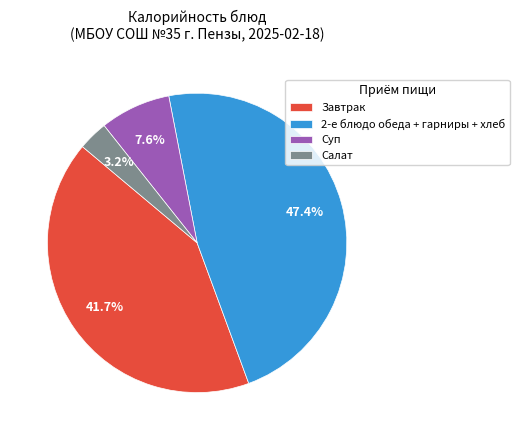

Which category has the smallest portion of the pie?

Салат